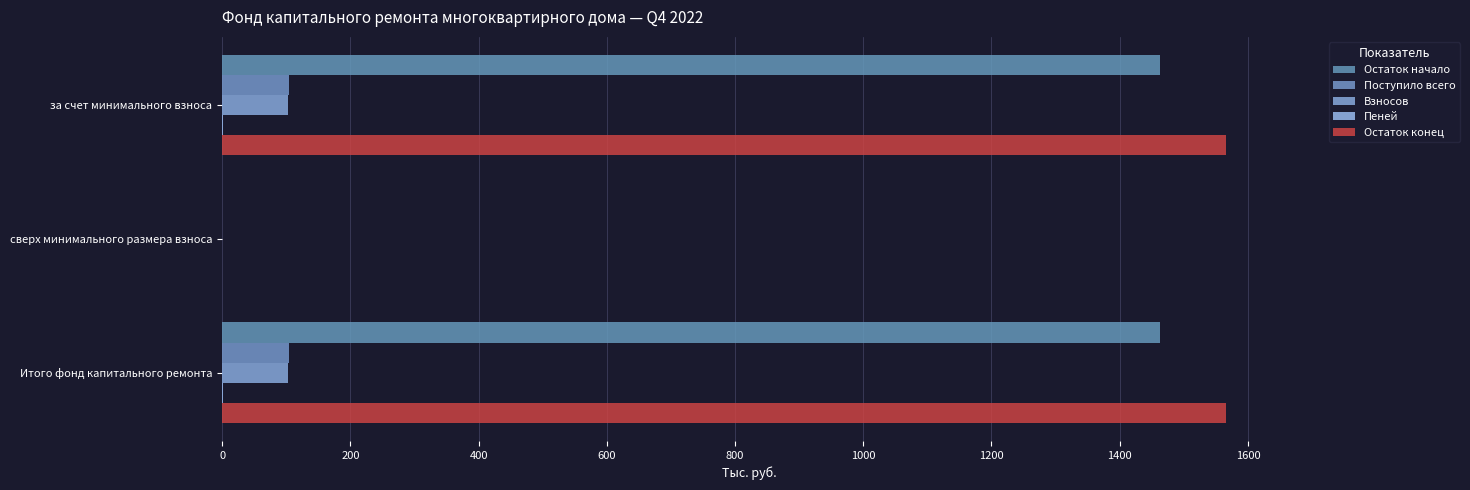

What is the sum of all Взносов values?

204.7